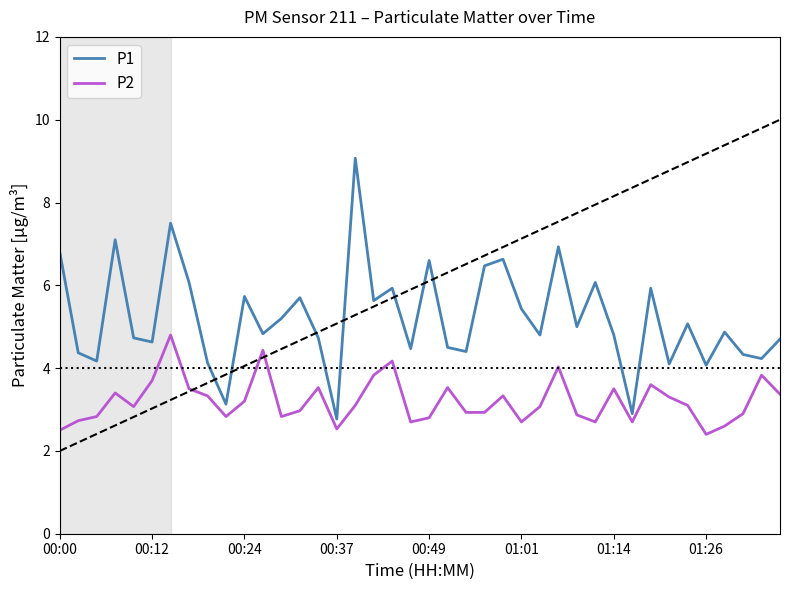

List the series in order of their peak value, highest first.

P1, P2